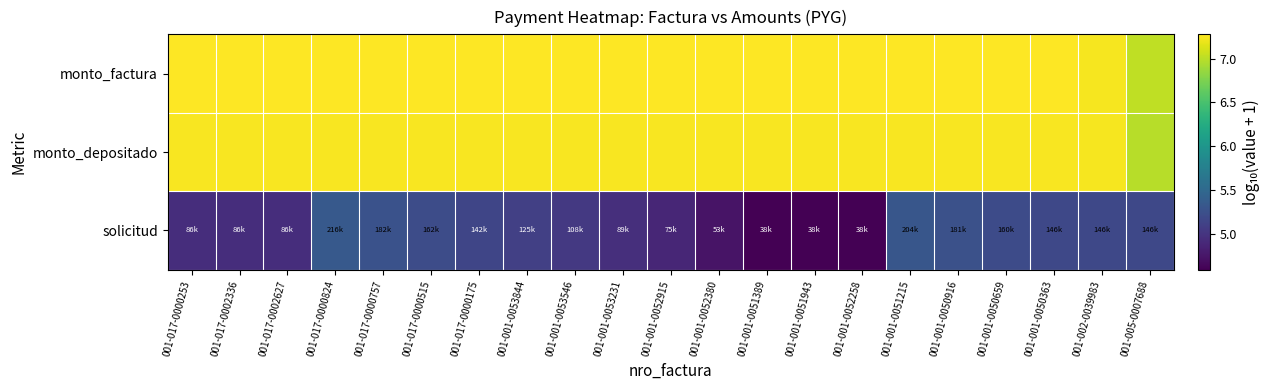

Reading left to right, transcribe all the data shown in this chart.

monto_factura: 001-017-0000253=7.3	001-017-0002336=7.3	001-017-0002627=7.3	001-017-0000824=7.3	001-017-0000757=7.3	001-017-0000515=7.3	001-017-0000175=7.3	001-001-0053844=7.3	001-001-0053546=7.3	001-001-0053231=7.3	001-001-0052915=7.3	001-001-0052380=7.3	001-001-0051389=7.3	001-001-0051943=7.3	001-001-0052258=7.3	001-001-0051215=7.3	001-001-0050916=7.3	001-001-0050659=7.3	001-001-0050363=7.3	001-002-0039983=7.2	001-005-0007688=7.0
monto_depositado: 001-017-0000253=7.3	001-017-0002336=7.3	001-017-0002627=7.3	001-017-0000824=7.3	001-017-0000757=7.3	001-017-0000515=7.3	001-017-0000175=7.3	001-001-0053844=7.3	001-001-0053546=7.3	001-001-0053231=7.3	001-001-0052915=7.3	001-001-0052380=7.3	001-001-0051389=7.3	001-001-0051943=7.3	001-001-0052258=7.3	001-001-0051215=7.3	001-001-0050916=7.3	001-001-0050659=7.3	001-001-0050363=7.3	001-002-0039983=7.2	001-005-0007688=7.0
solicitud: 001-017-0000253=4.9	001-017-0002336=4.9	001-017-0002627=4.9	001-017-0000824=5.3	001-017-0000757=5.3	001-017-0000515=5.2	001-017-0000175=5.2	001-001-0053844=5.1	001-001-0053546=5.0	001-001-0053231=5.0	001-001-0052915=4.9	001-001-0052380=4.7	001-001-0051389=4.6	001-001-0051943=4.6	001-001-0052258=4.6	001-001-0051215=5.3	001-001-0050916=5.3	001-001-0050659=5.2	001-001-0050363=5.2	001-002-0039983=5.2	001-005-0007688=5.2